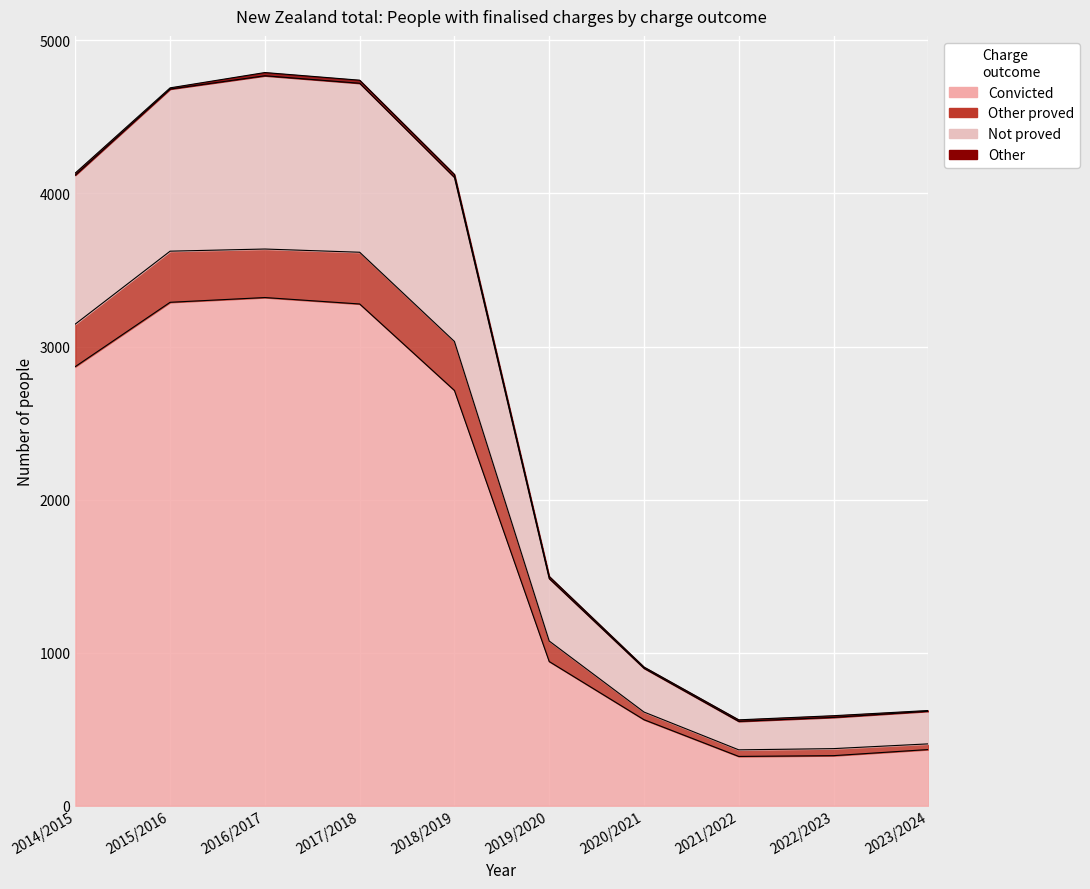

Where is the first local minimum for Other proved?

2021/2022